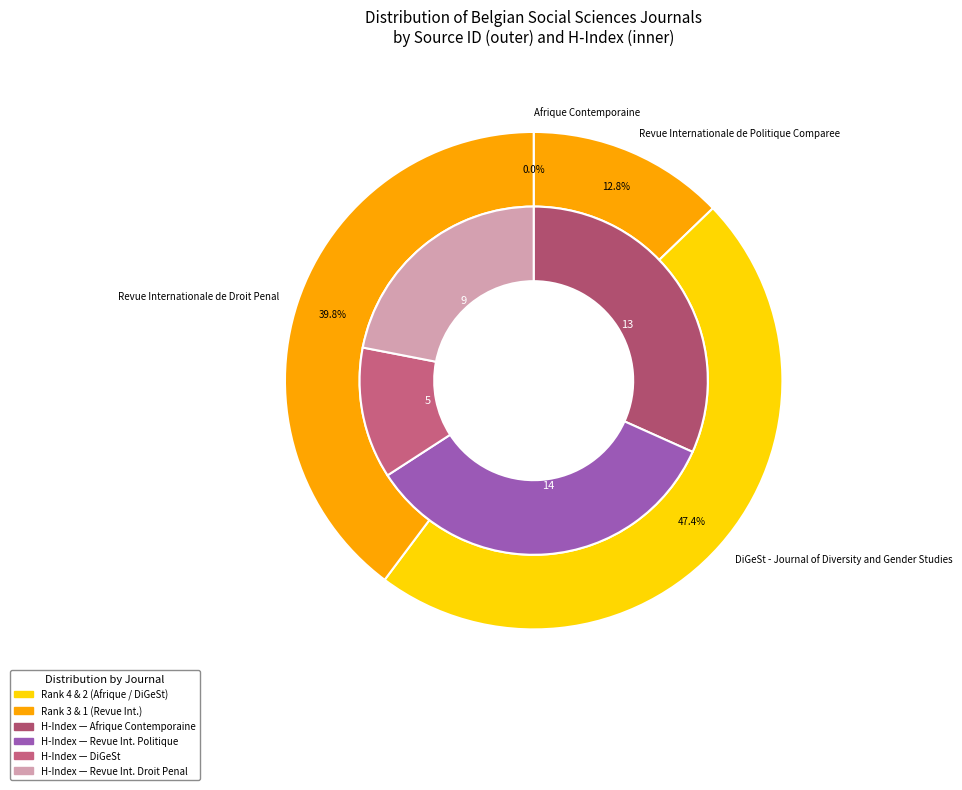

Is Revue Internationale de Politique Comparee the majority of the pie?

No